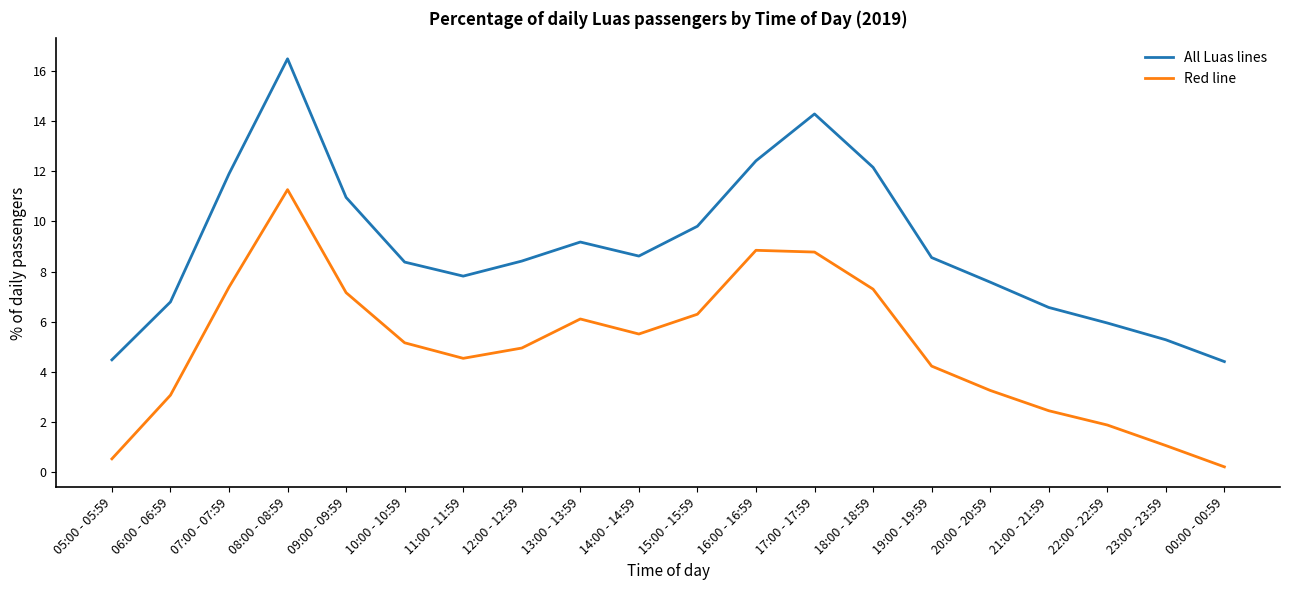

How many values in the All Luas lines series are below 8?

8